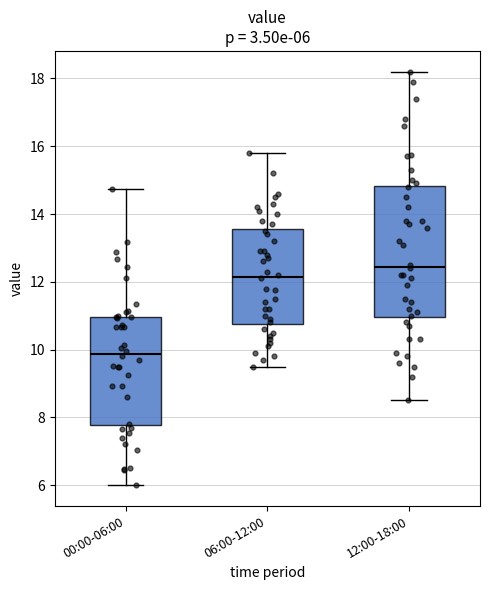

Comparing the boxes themselves (not the whiskers), which one is the tallest?

12:00-18:00